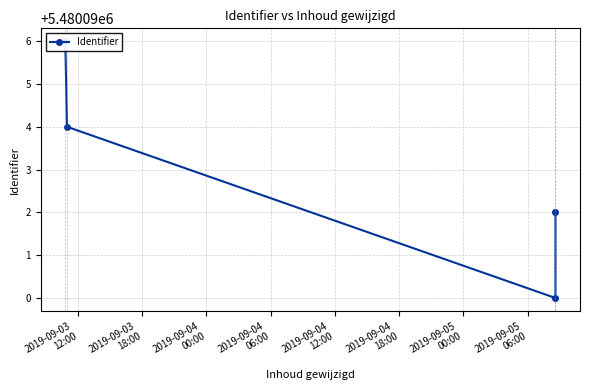

Does the chart have visible grid lines?

Yes